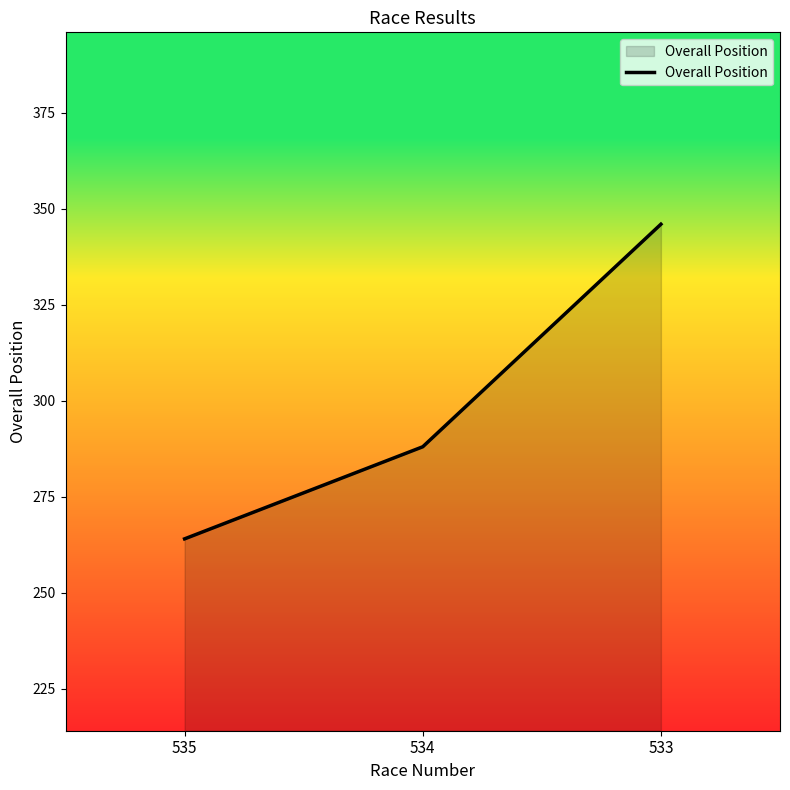

How many lines are shown in the chart?

1